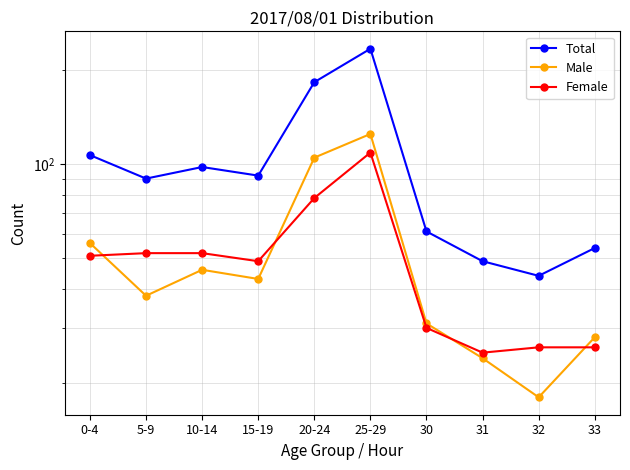

What is the difference between the maximum and minimum values in the Total series?

190